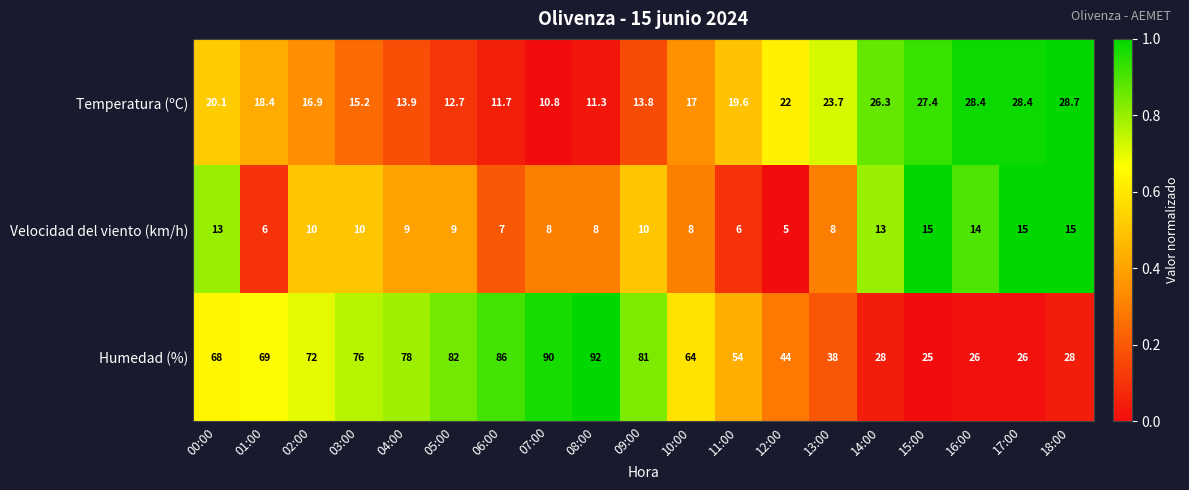

List the series in order of their overall mean, highest first.

Humedad (%), Temperatura (ºC), Velocidad del viento (km/h)